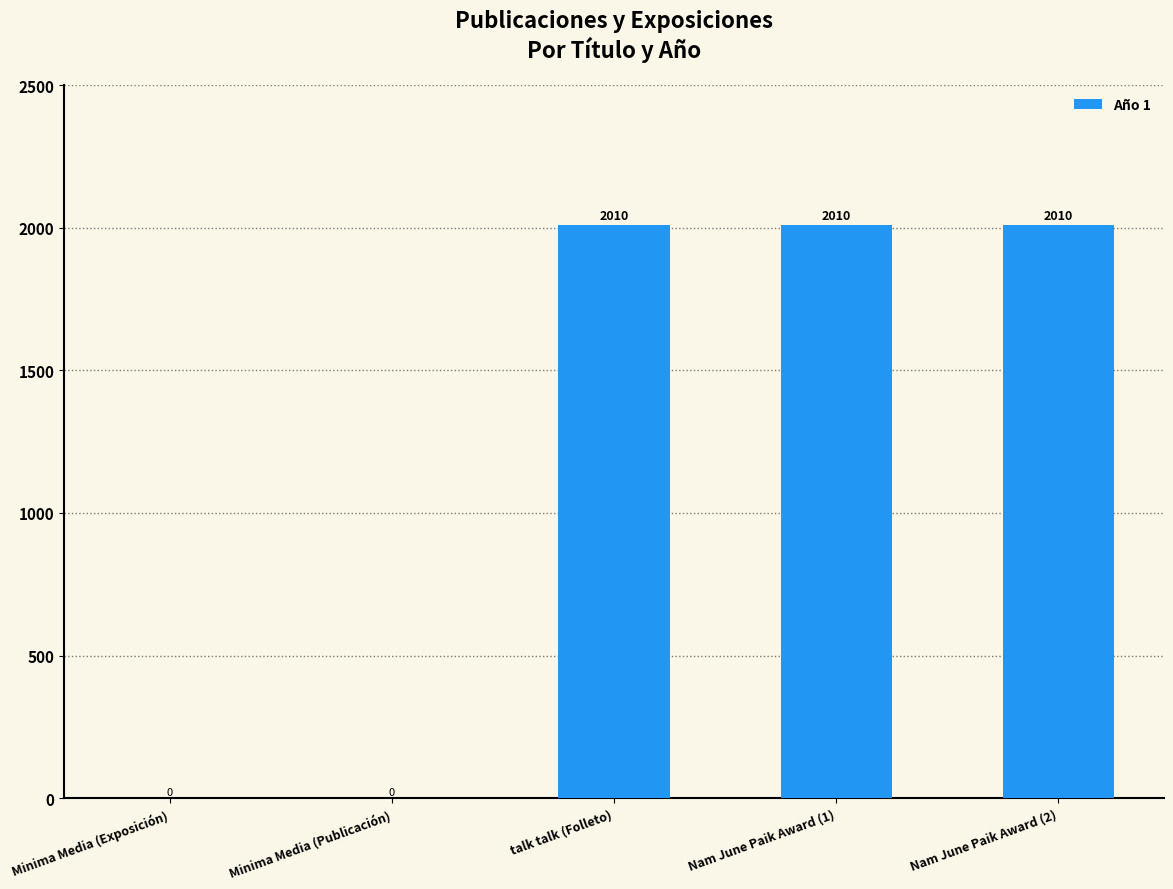

How many positive values are there?

3